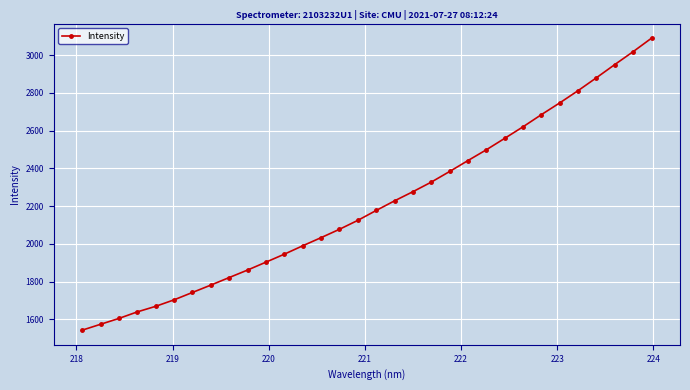

True or false: the data has more than 0 interior local peaks.

False